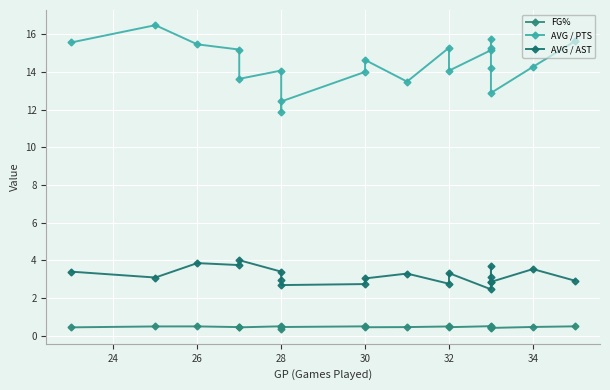

What is the average value of the AVG / PTS series?

14.5